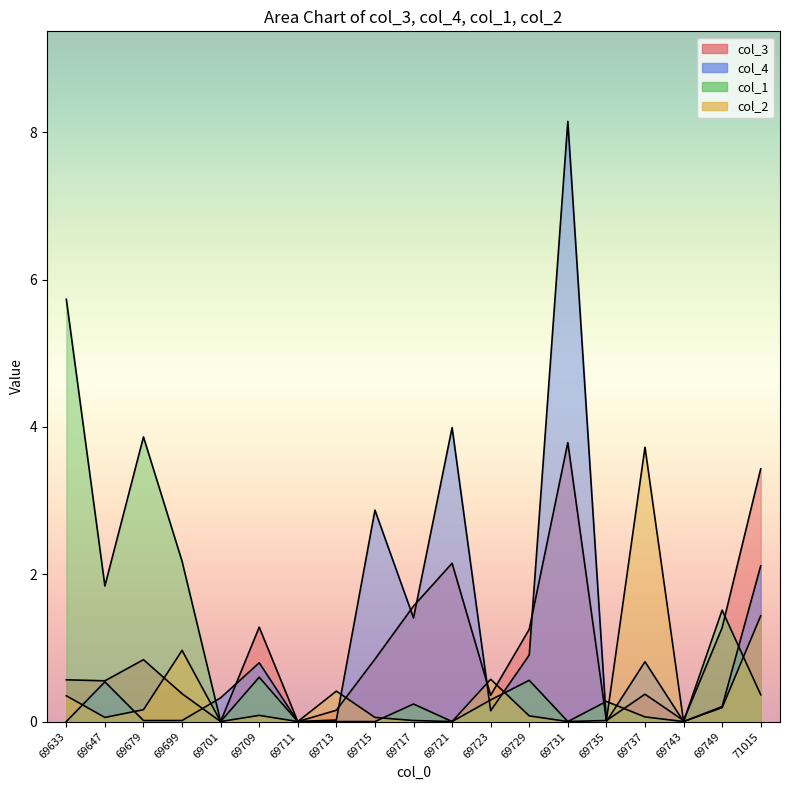

How many lines are shown in the chart?

4